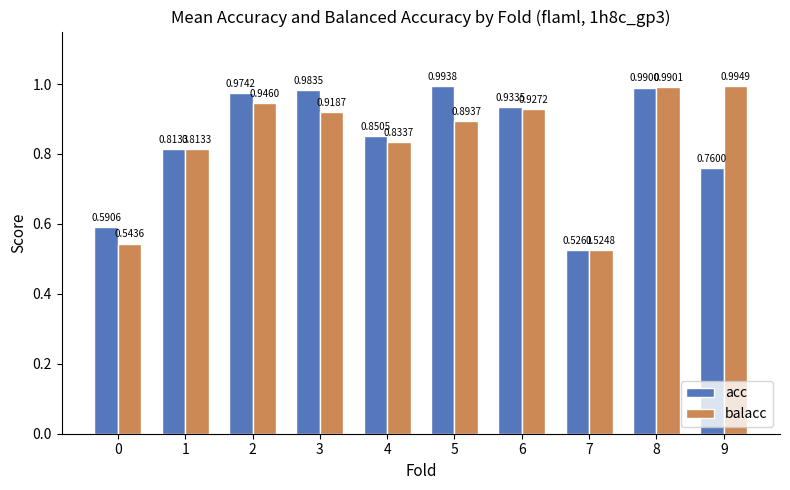

Which series changed the most between 4 and 6?

balacc